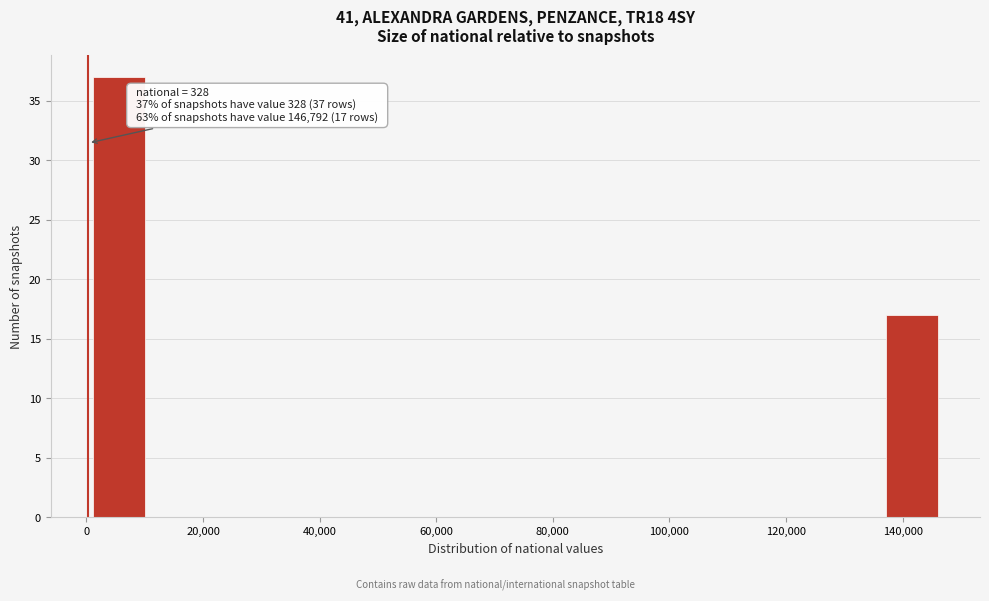

Over which range of the x-axis is the bar tallest?

0 to 10000